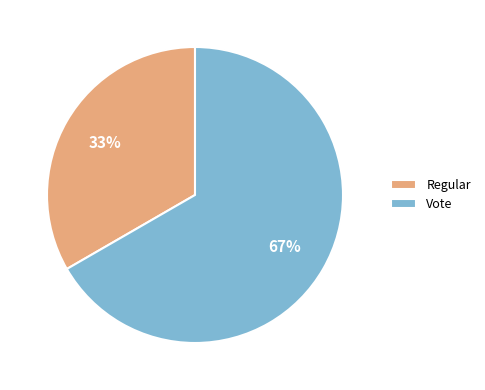

Count the number of slices in the pie.

2